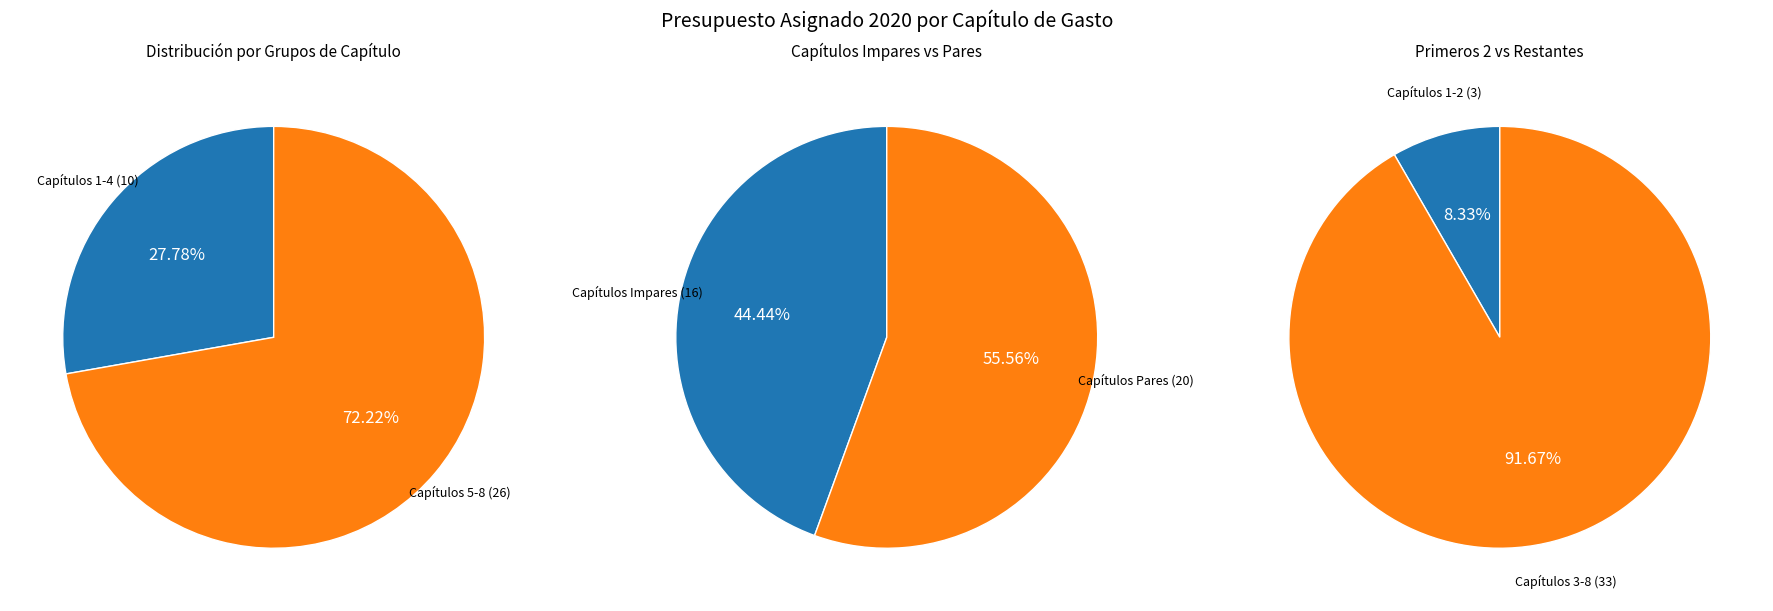

Is the sum of Capítulo 4 and Capítulo 7 greater than half?

No